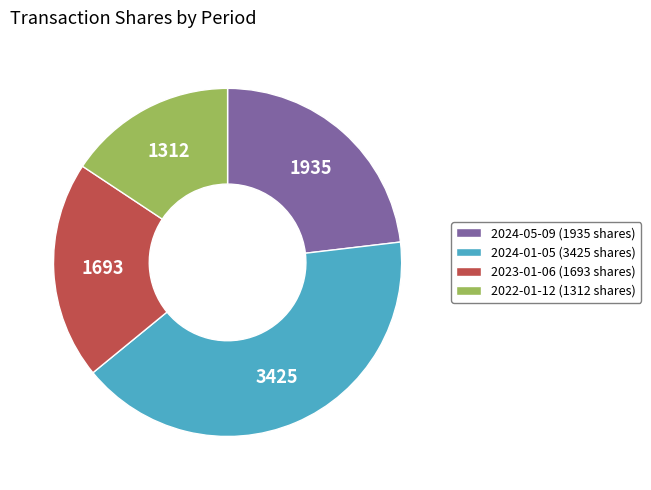

Between 2024-05-09 (1935 shares) and 2022-01-12 (1312 shares), which is larger?

2024-05-09 (1935 shares)